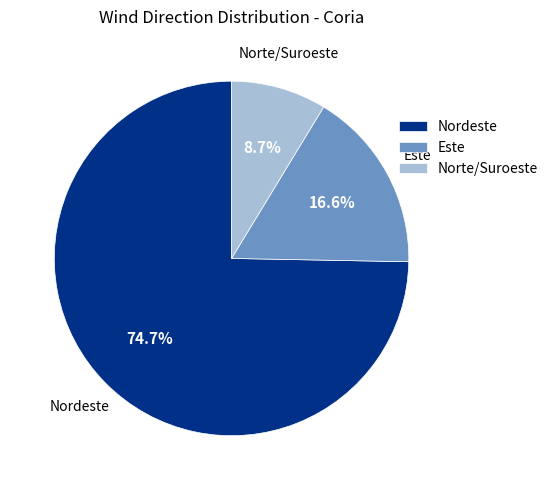

Which slice is the smallest?

Norte/Suroeste